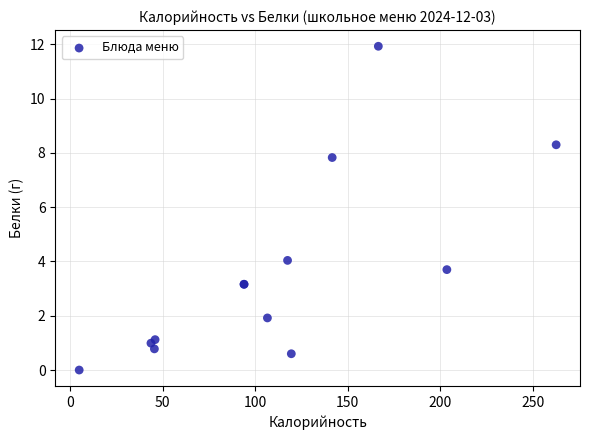

What Y value in the scatter plot is closest to 5?

4.0